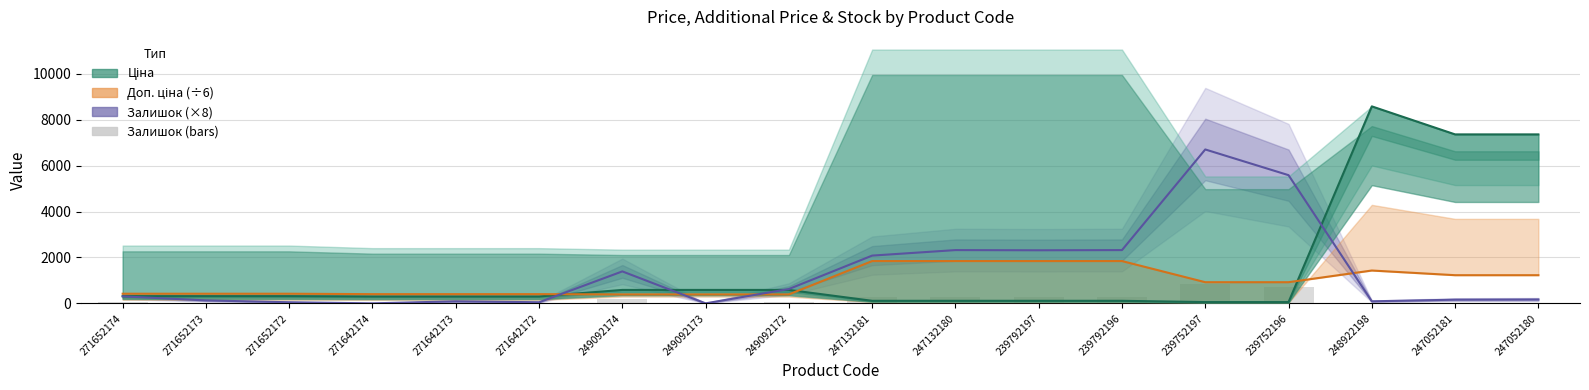

What is the total value across all series at 249092174?

2540.9